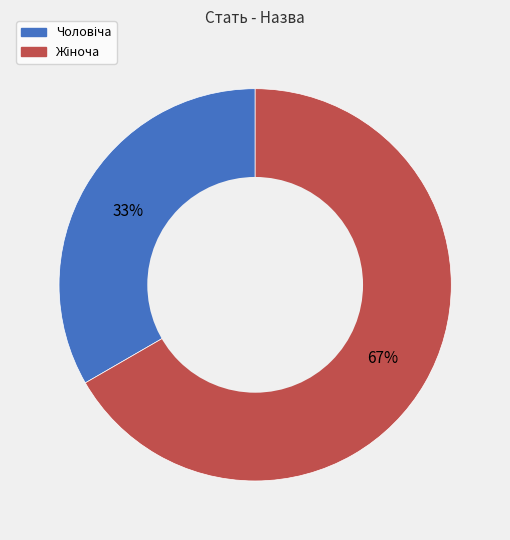

To the nearest percent, what is the average slice percentage?

50%